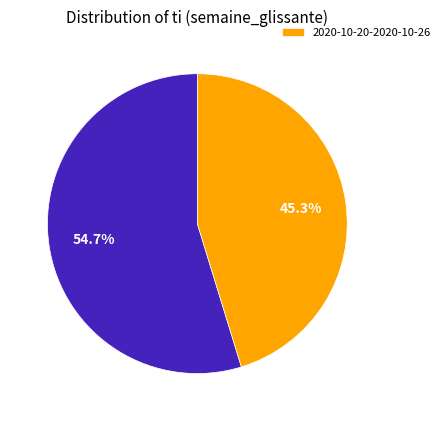

Is there a majority slice in this chart?

Yes